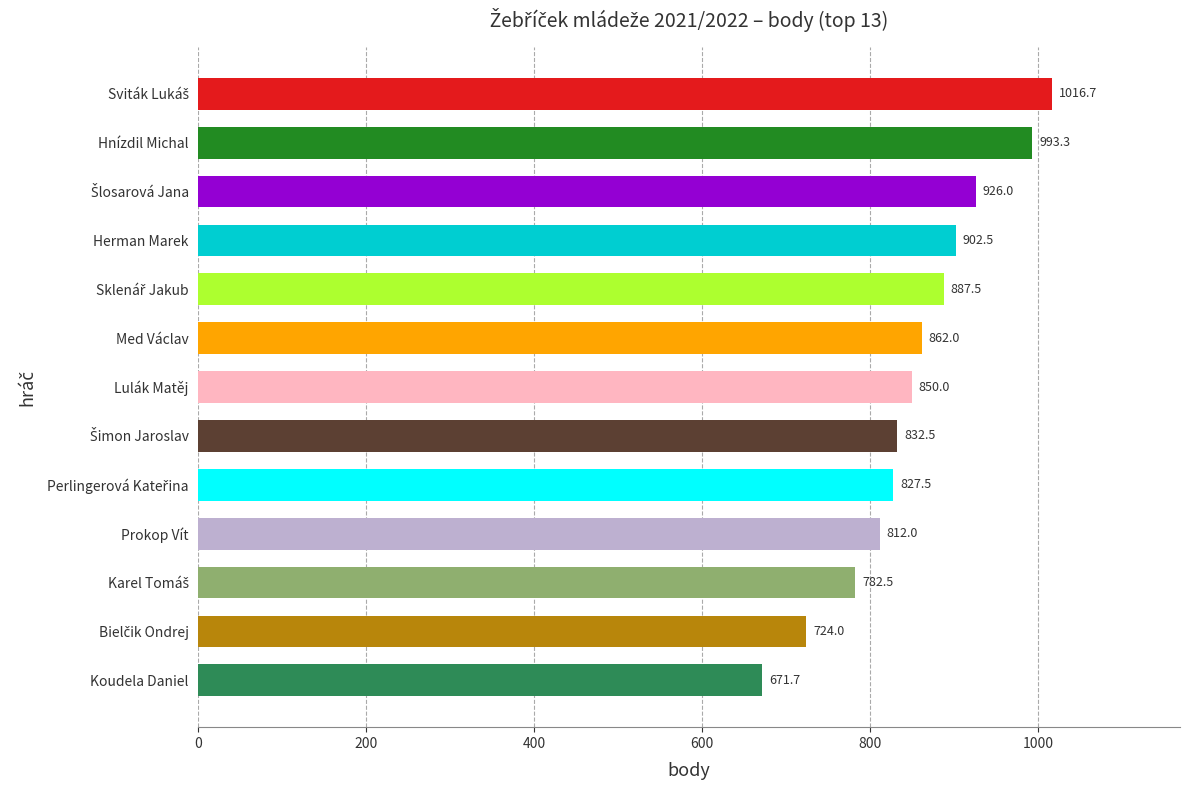

Between Koudela Daniel and Hnízdil Michal, which is larger?

Hnízdil Michal